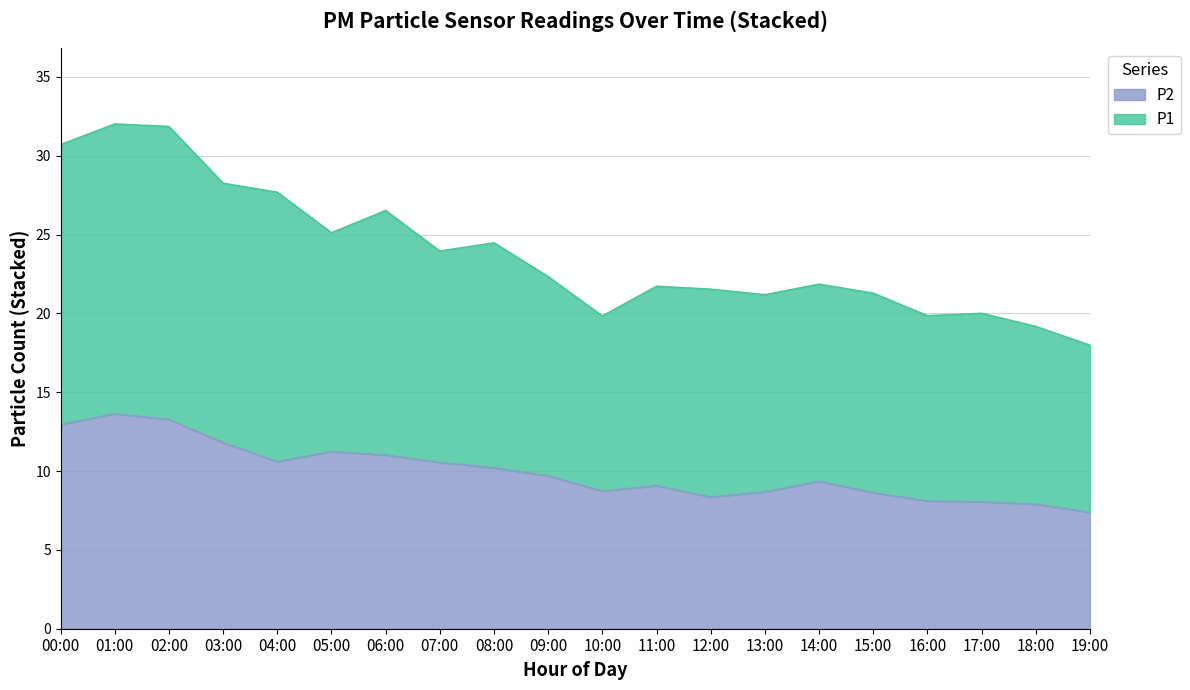

Which series has the widest spread of values?

P1